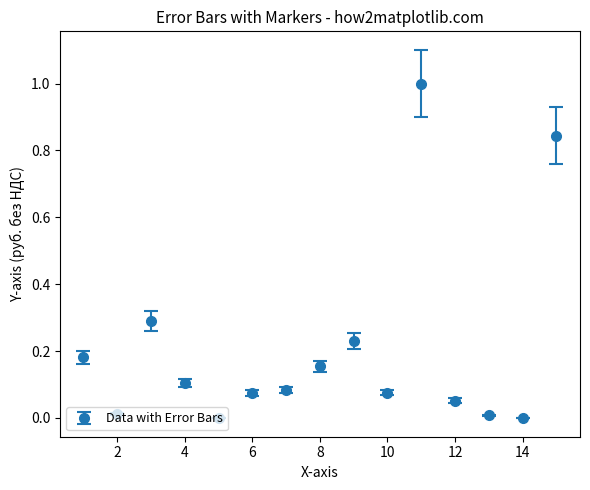

What is the maximum value shown in the chart?

1.0